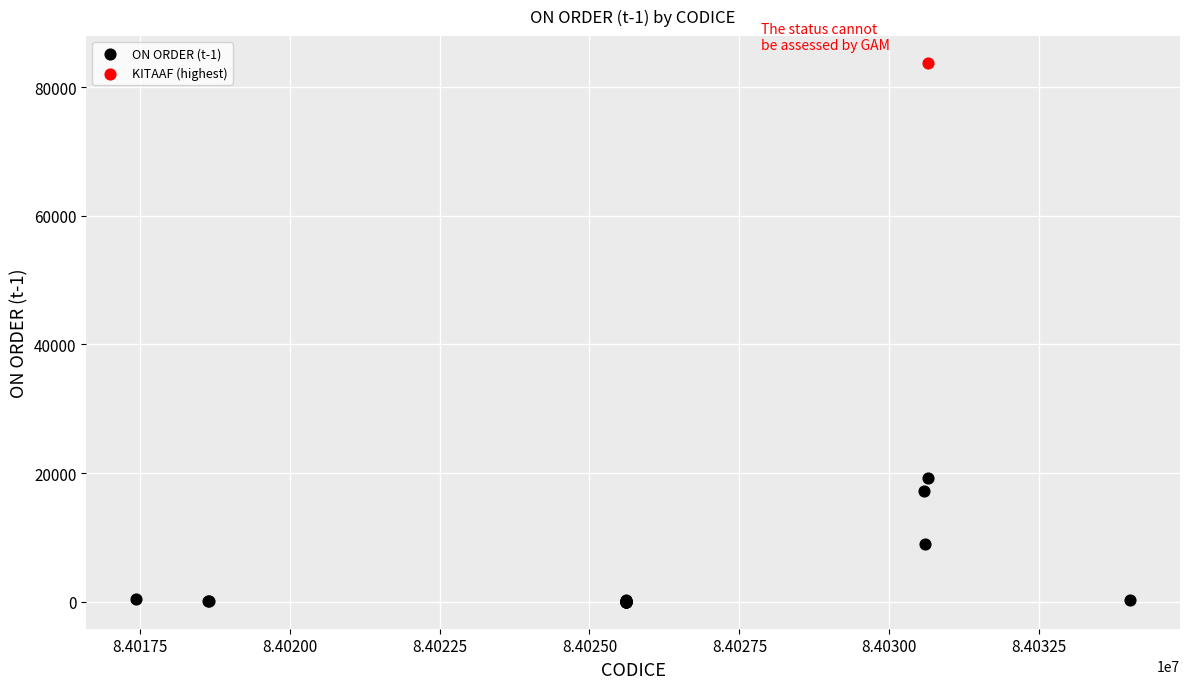

What are all the series names shown in the legend?

ON ORDER (t-1), KITAAF (highest)